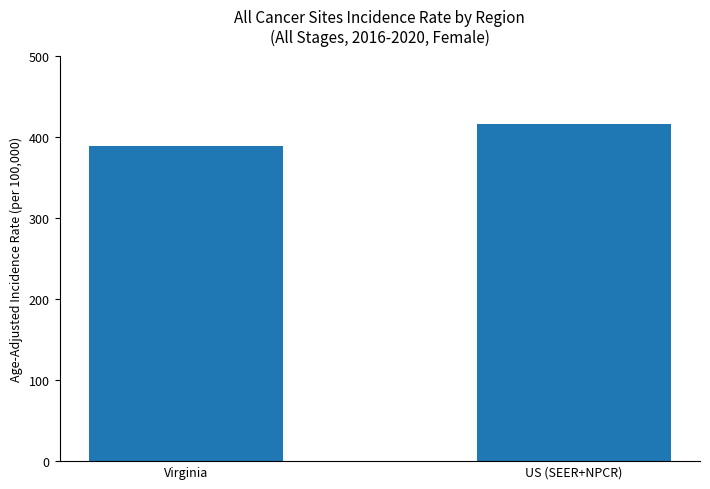

List the labels in order of value, smallest first.

Virginia, US (SEER+NPCR)